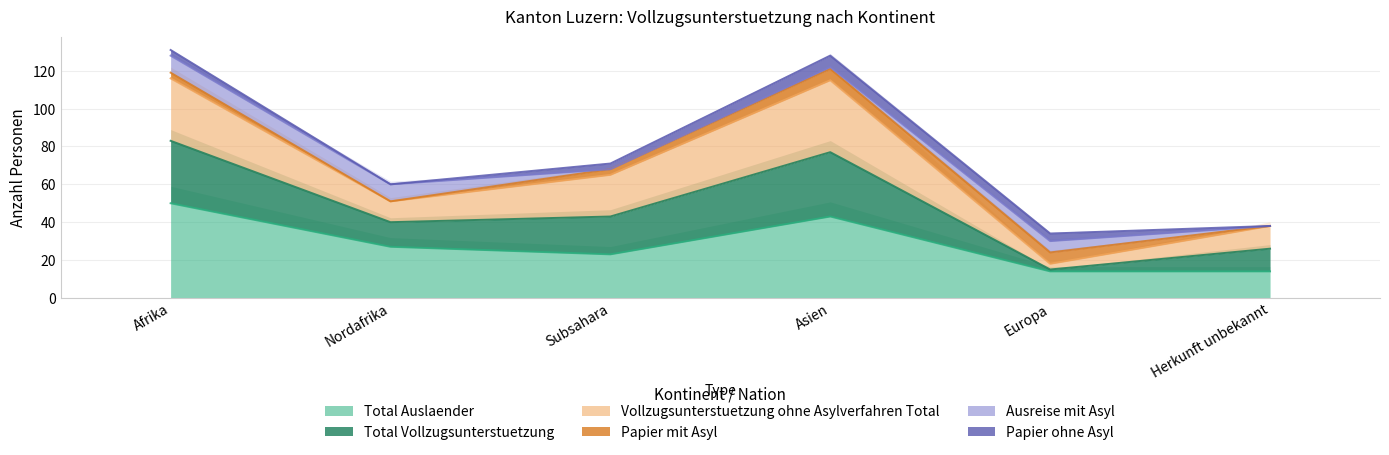

What is the sum of the Total Auslaender values at Europa and Subsahara?

37